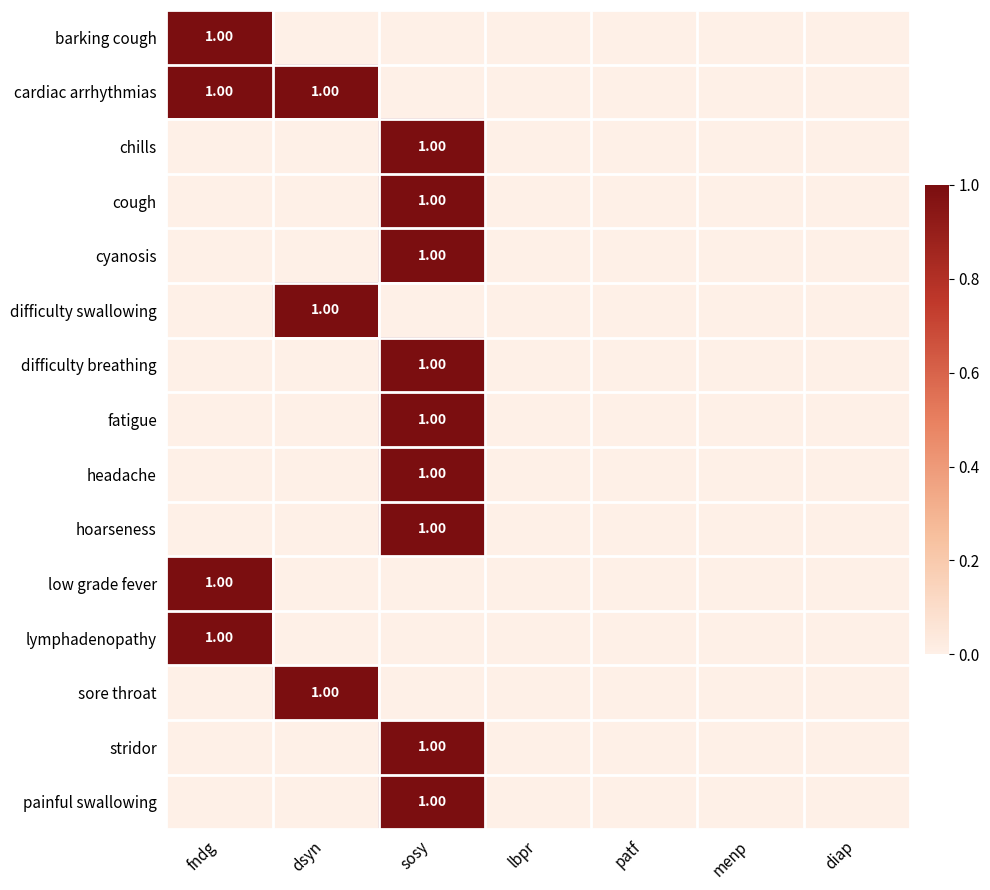

How many distinct data groups are displayed?

15